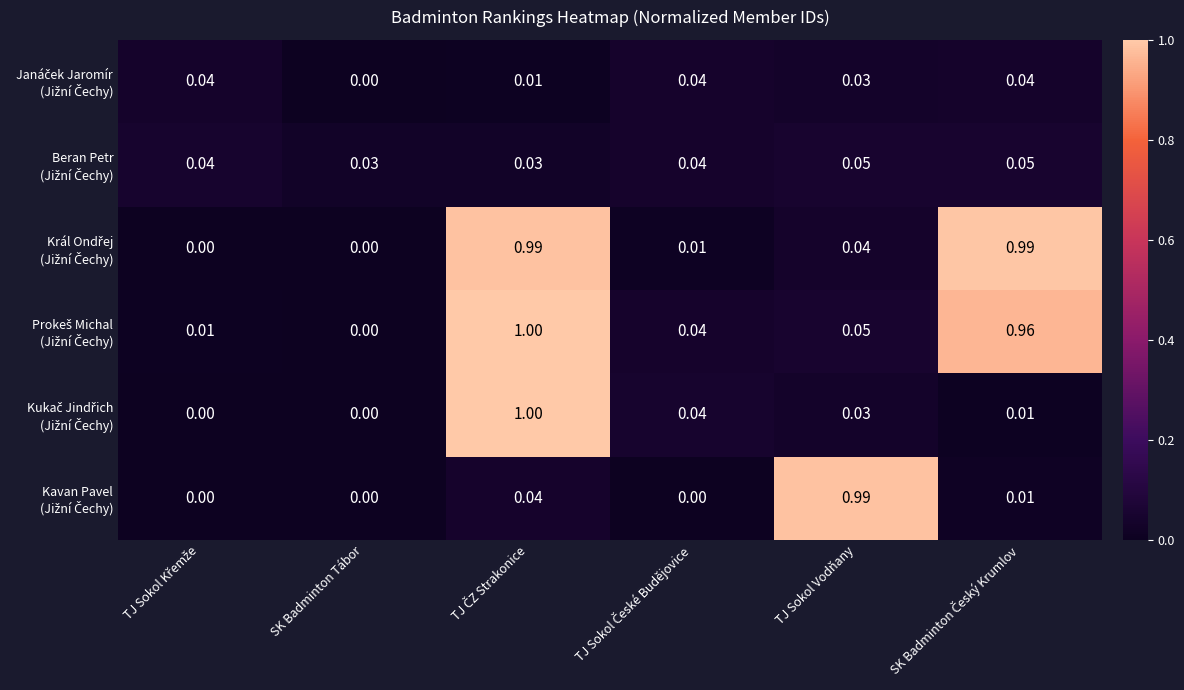

Which series has the largest range (max minus min)?

Kukač Jindřich (Jižní Čechy)